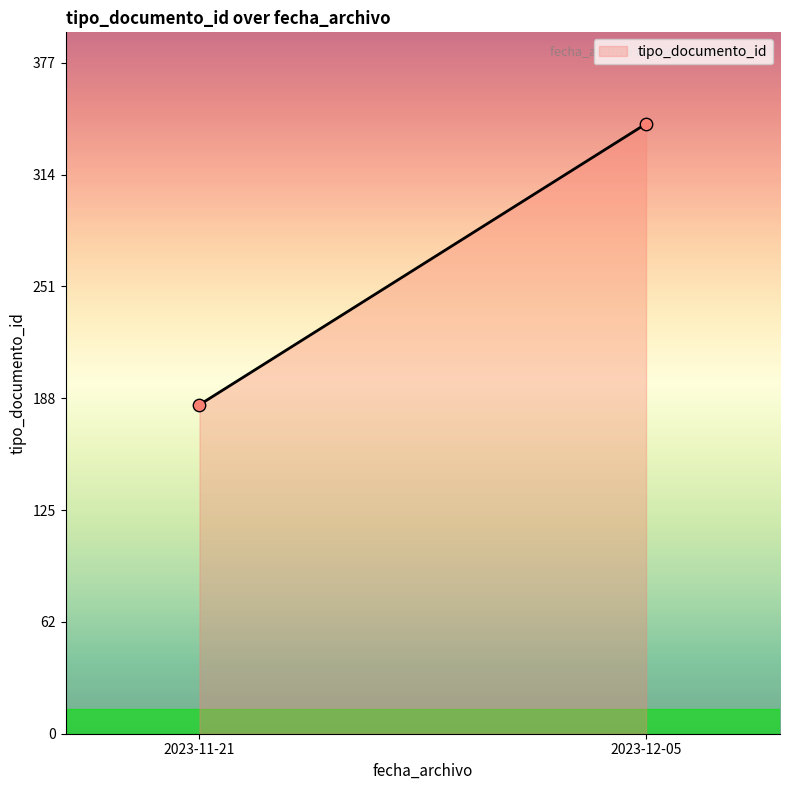

What is the range of Y values (max minus min)?

158